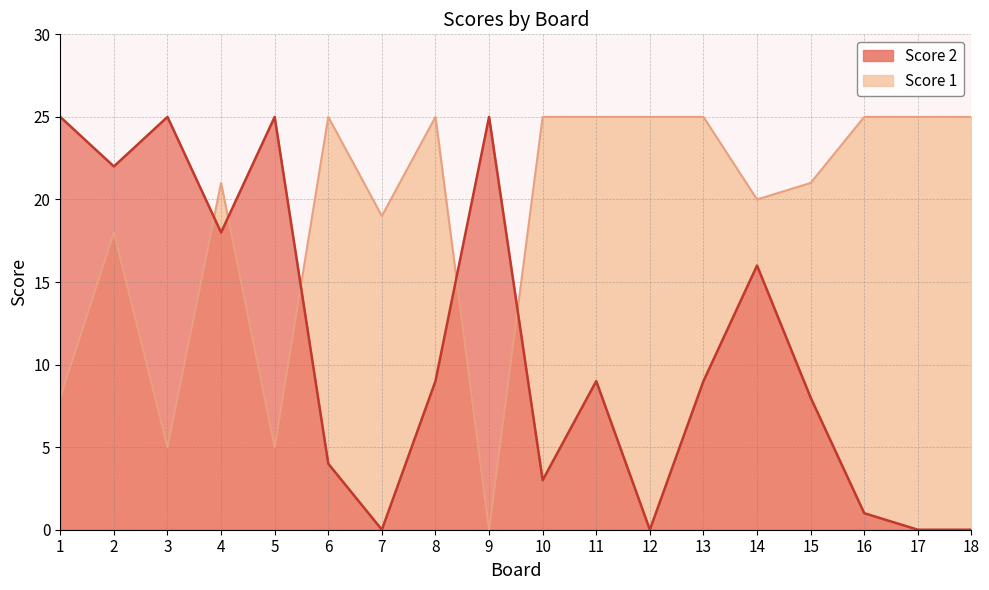

What is the value of the Score 2 point at the 14th from the left?

16